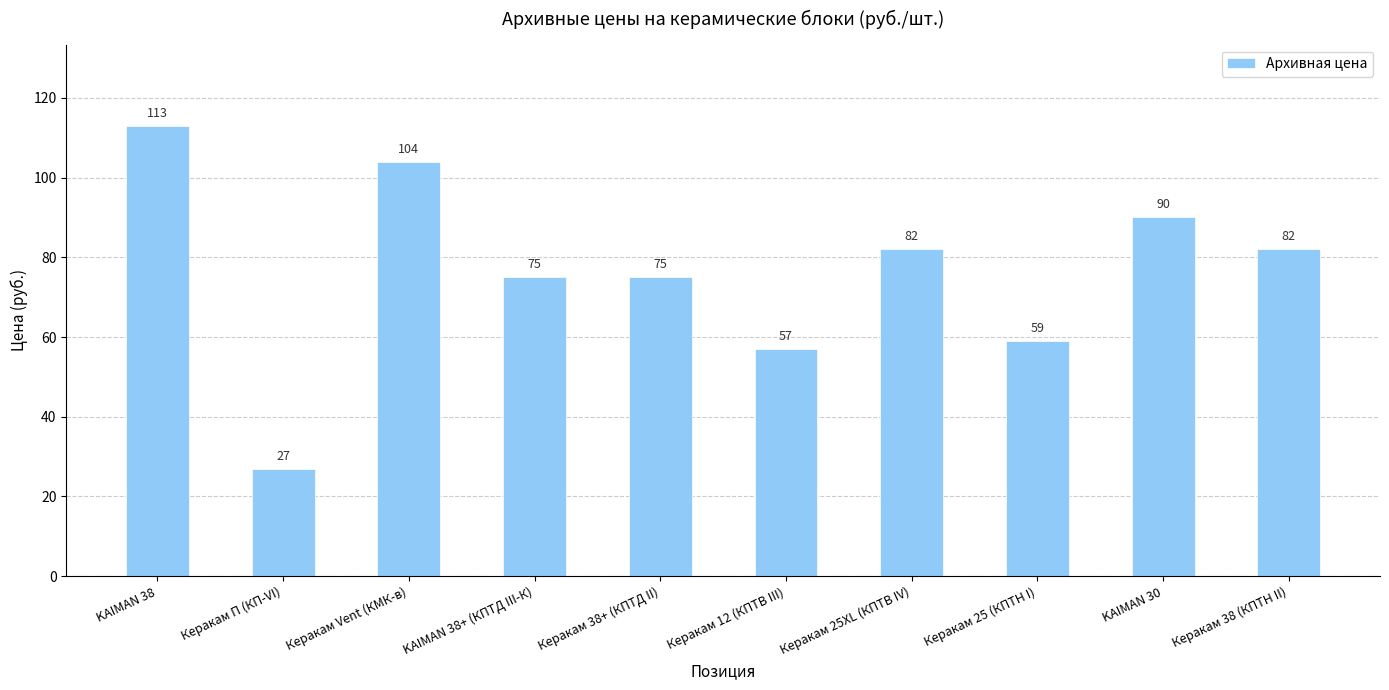

What is the maximum value shown in the chart?

113